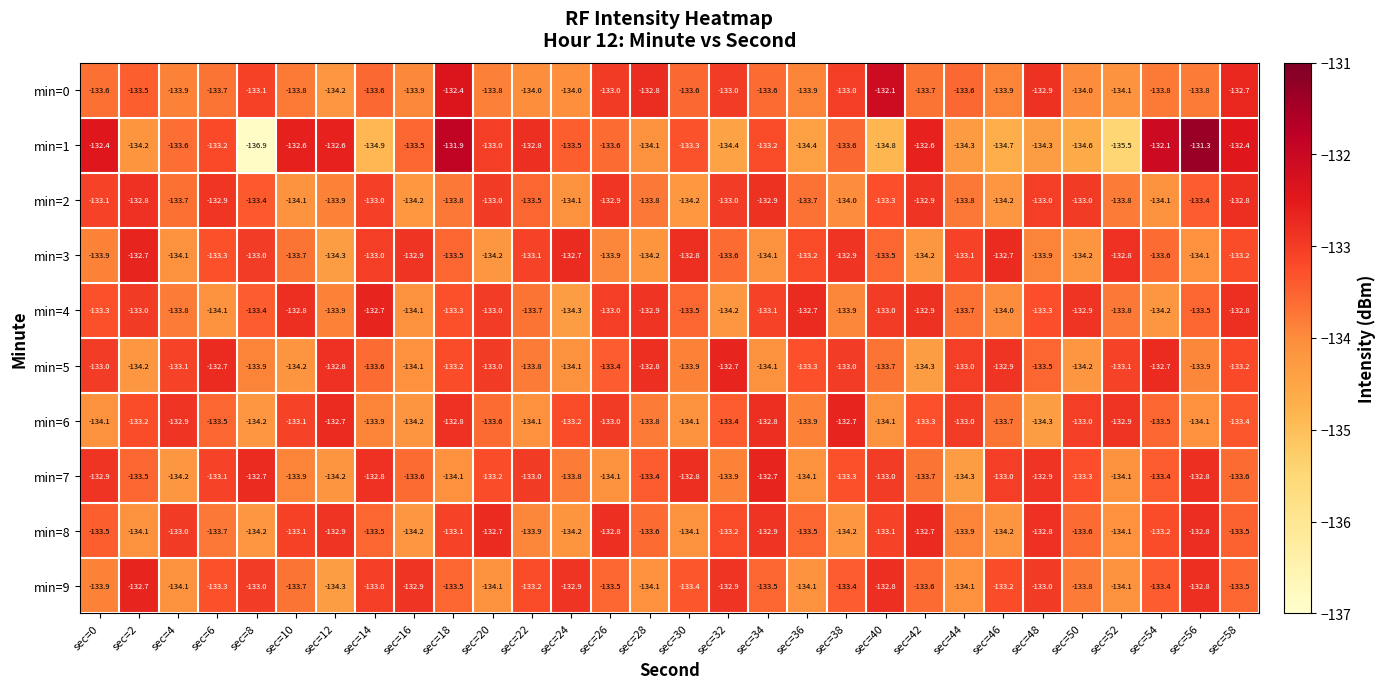

What is the difference between the maximum and second lowest values in the min=9 series?

1.4